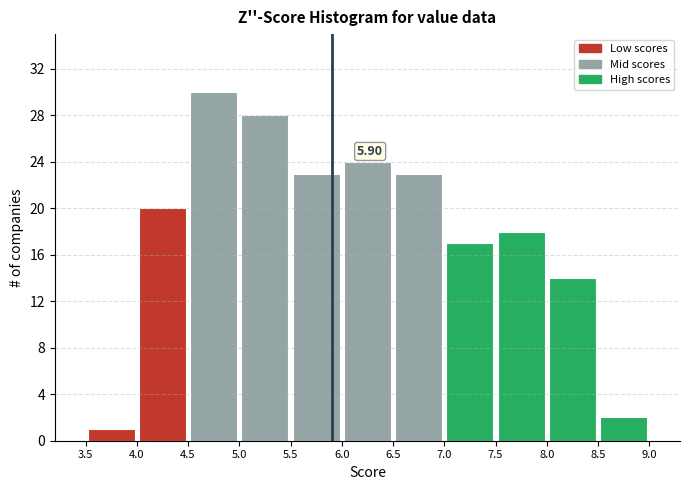

Over which range of the x-axis is the bar tallest?

4.5 to 5.0